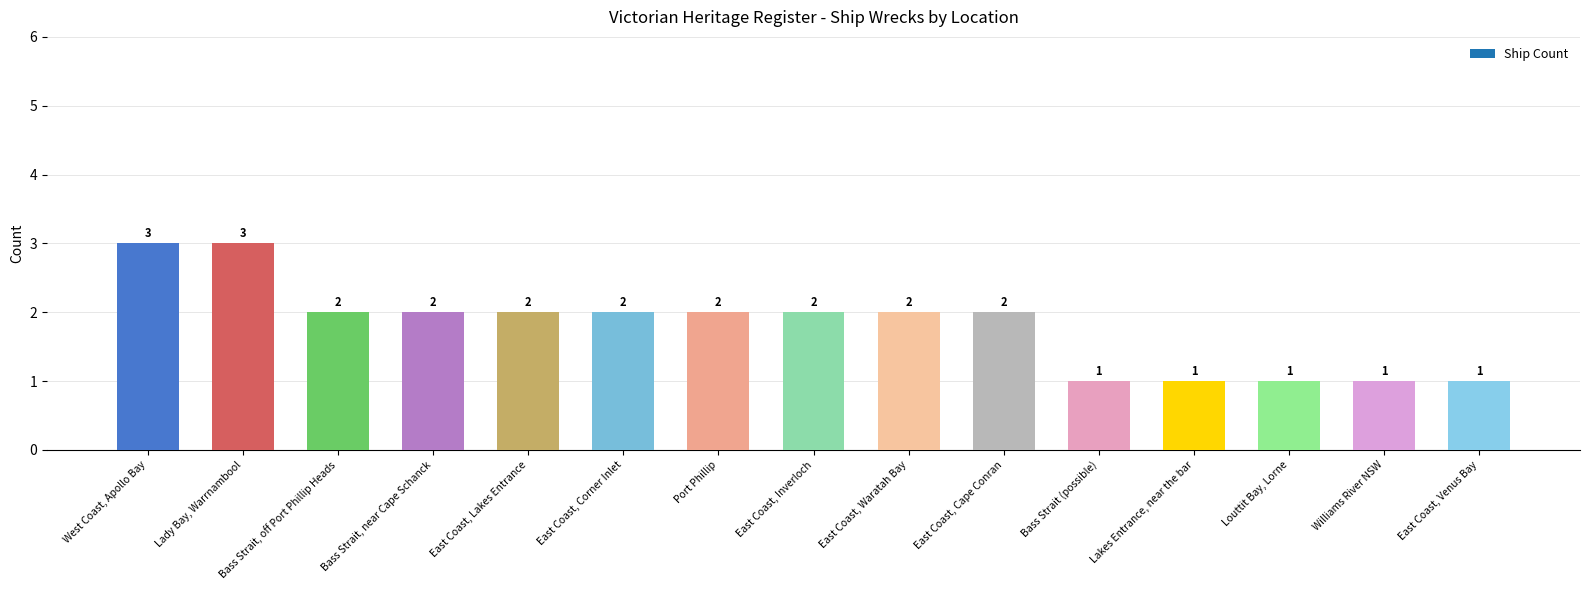

At which label does the data first exceed 2?

West Coast, Apollo Bay